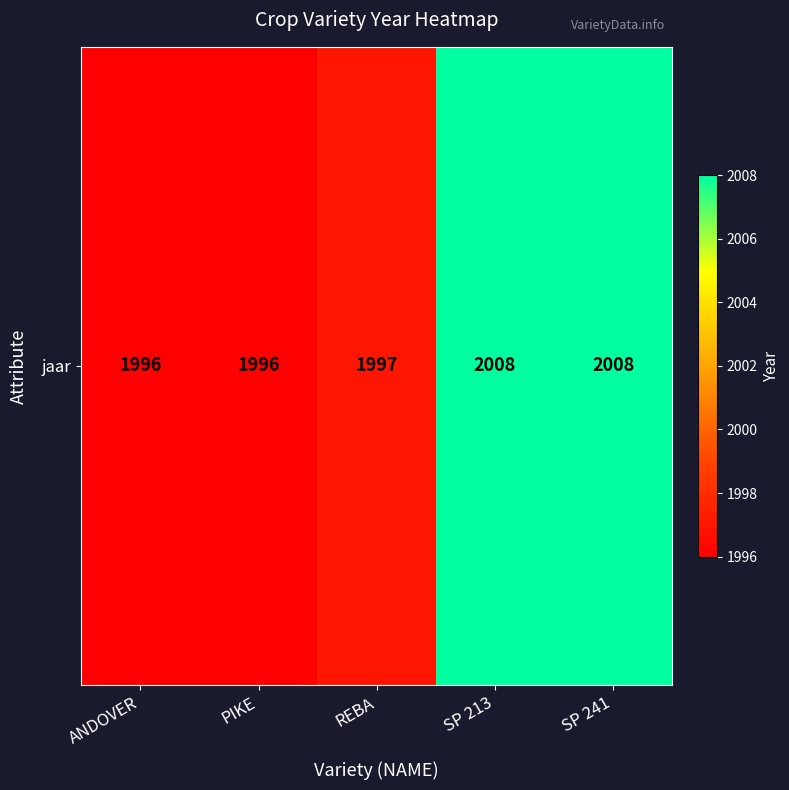

Which has a higher value, PIKE or ANDOVER?

PIKE